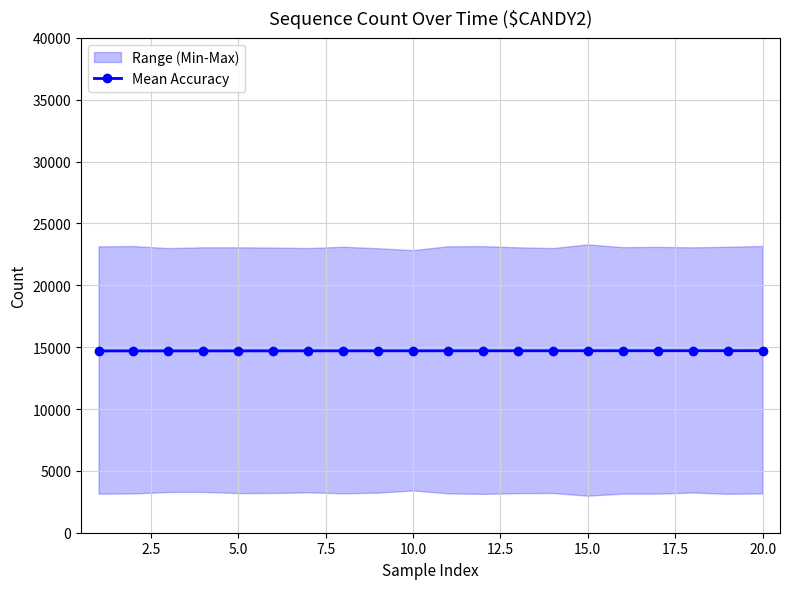

What is the highest value of the Mean Accuracy series?

14714